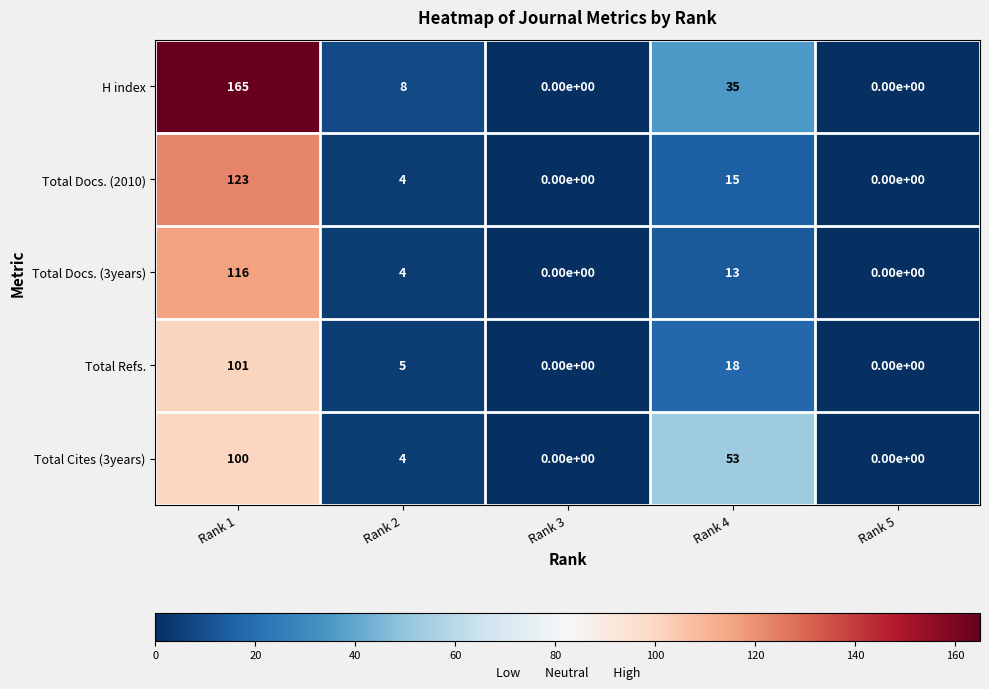

What is the total value across all series at Rank 4?

134